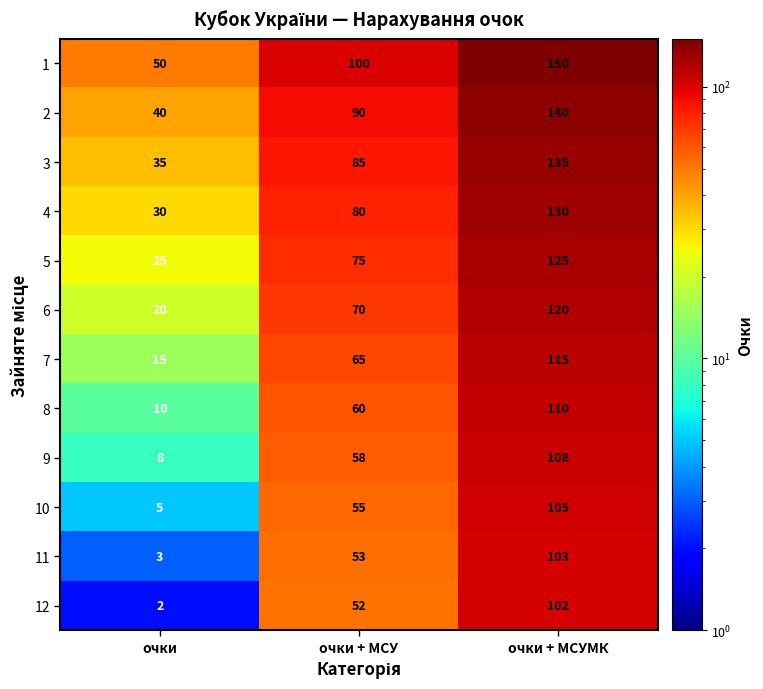

Is the value of 3 at очки + МСУМК greater than the value of 9 at очки + МСУМК?

Yes